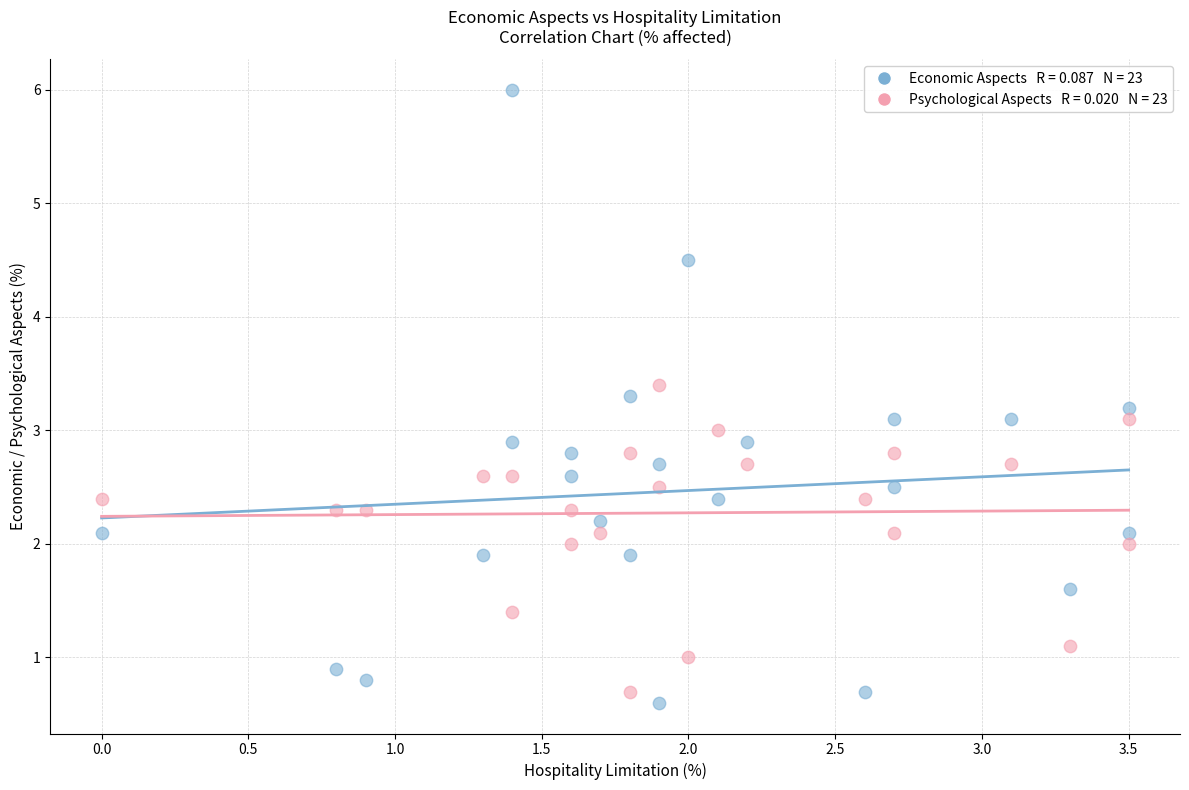

Across all data points, what is the range of Y values (max minus min)?

5.4